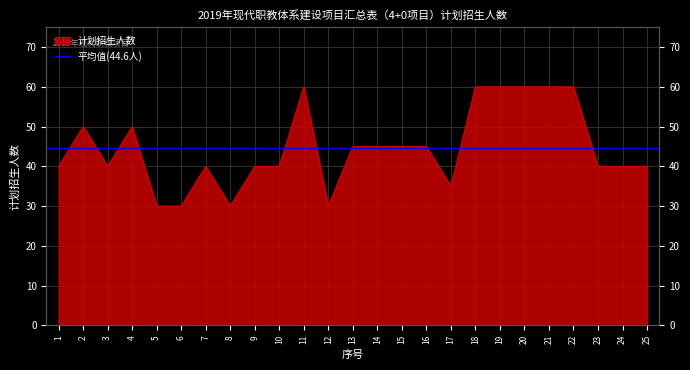

How many data points are less than 40?

5